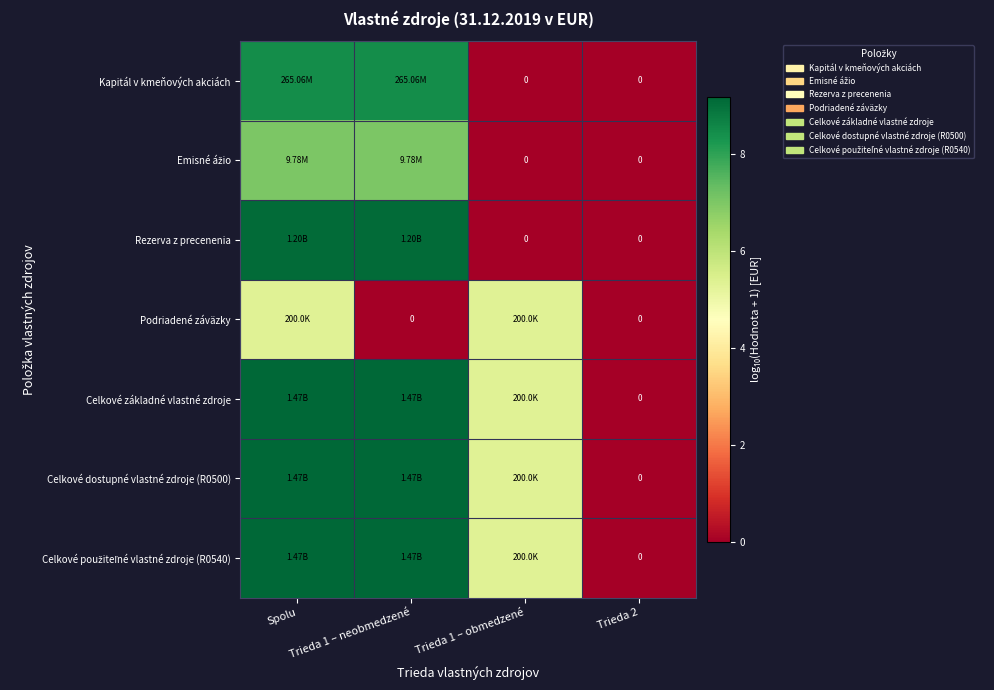

What is the difference between the maximum and minimum values in the Celkové dostupné vlastné zdroje (R0500) series?

9.2